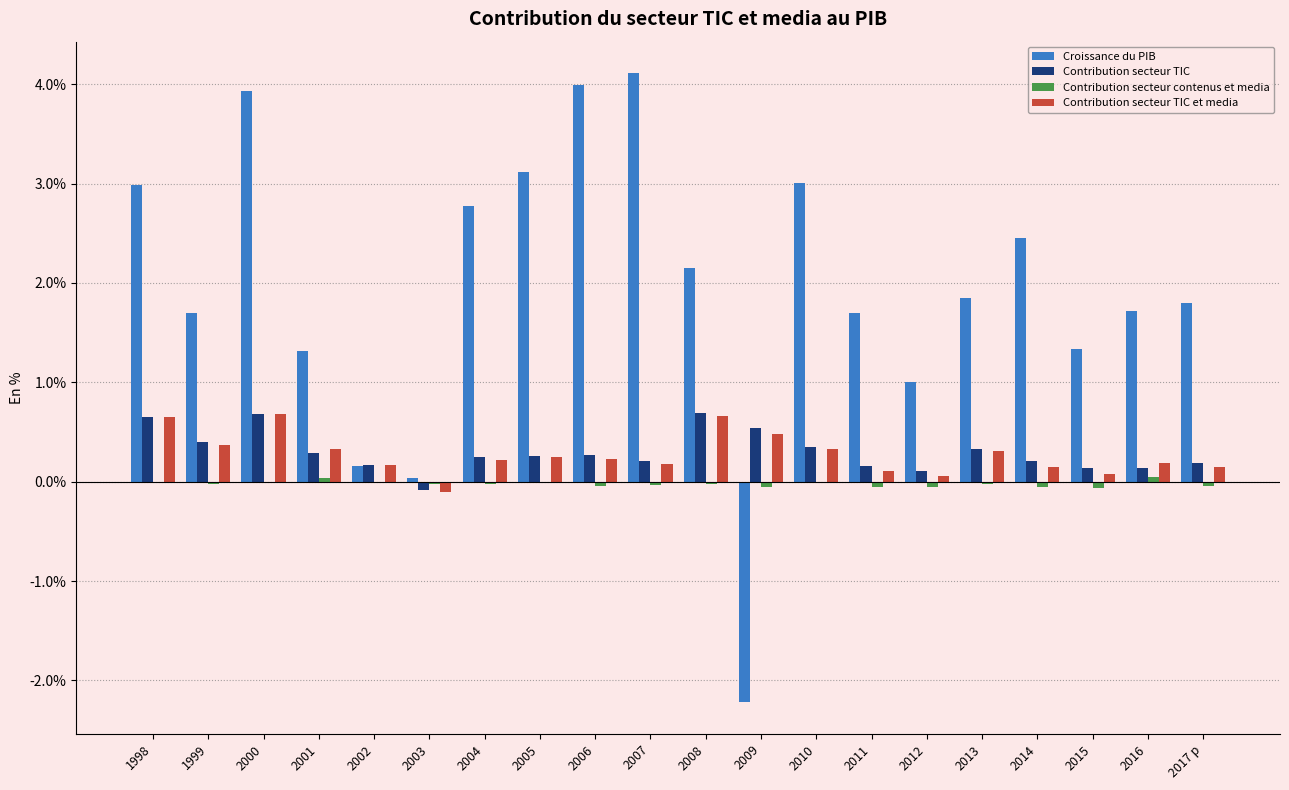

True or false: Croissance du PIB has a value of 2.2 at 2015.

False